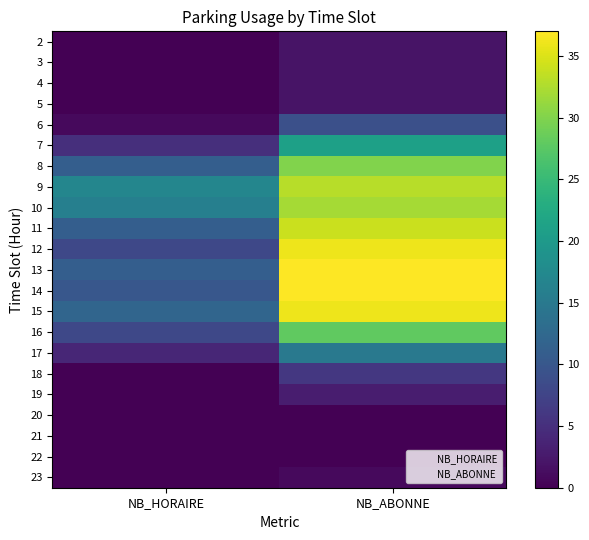

List the series in order of their peak value, highest first.

13, 14, 12, 15, 11, 9, 10, 8, 16, 7, 17, 6, 18, 19, 2, 3, 4, 5, 23, 20, 21, 22